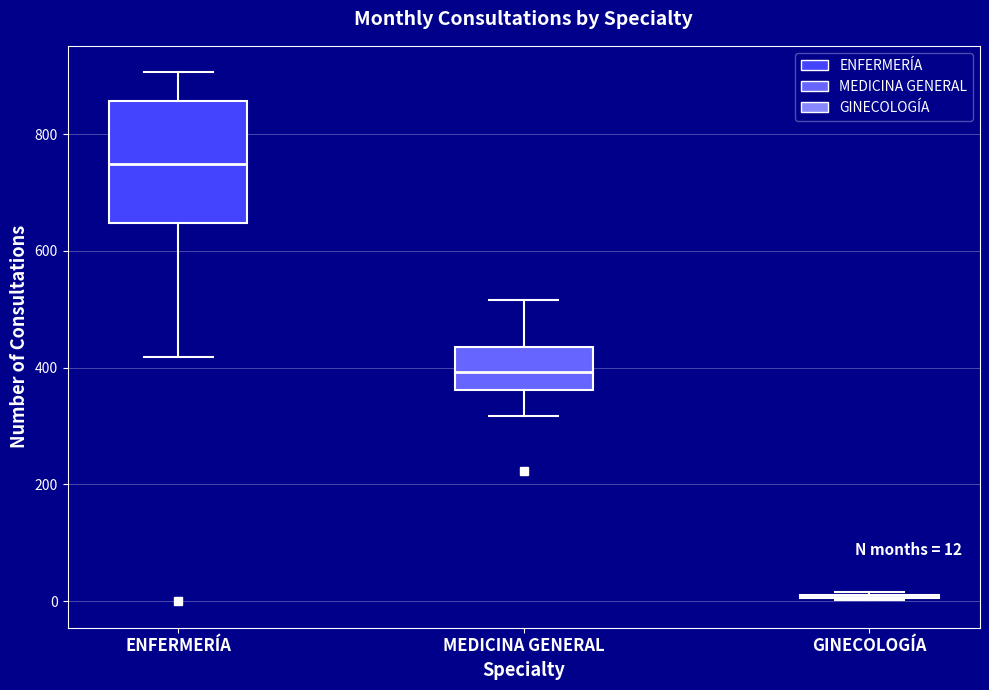

Comparing the boxes themselves (not the whiskers), which one is the tallest?

ENFERMERÍA